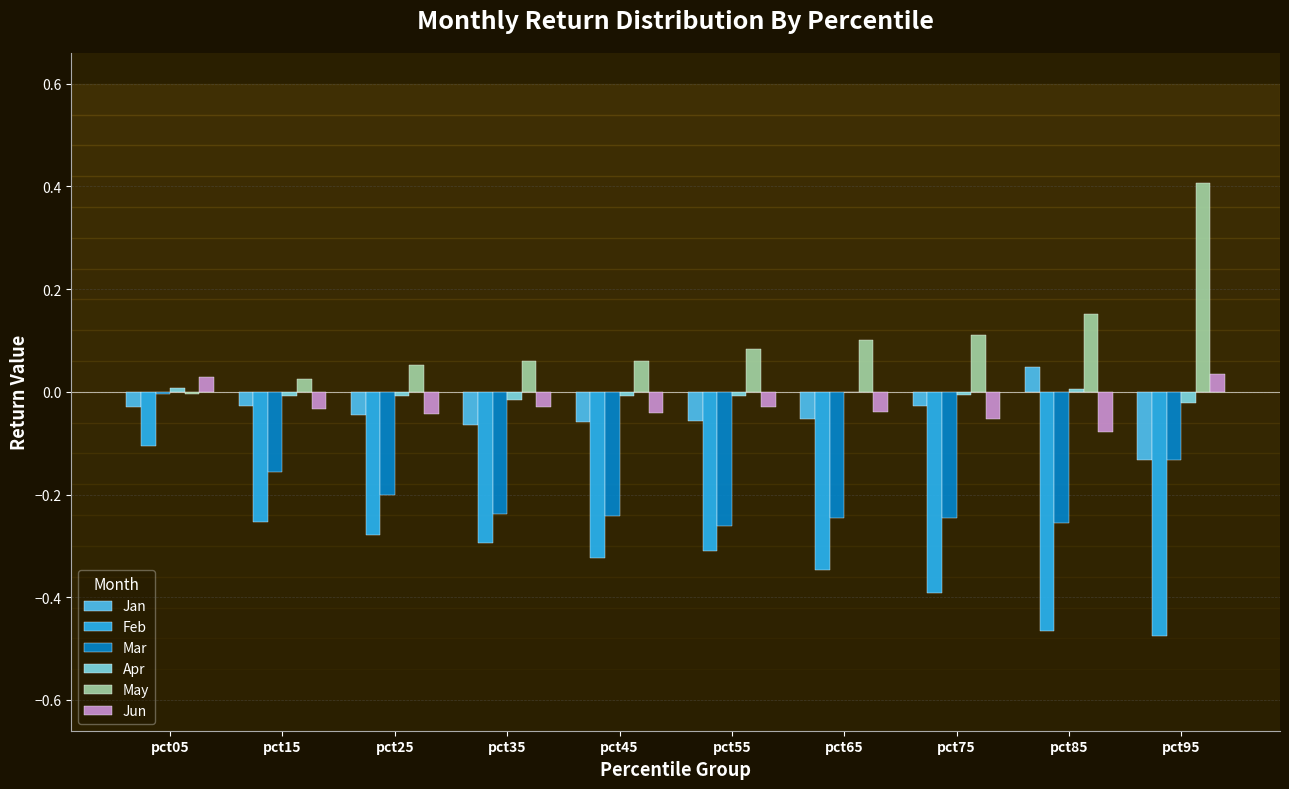

Is it true that Mar equals -0.2 at pct45?

True